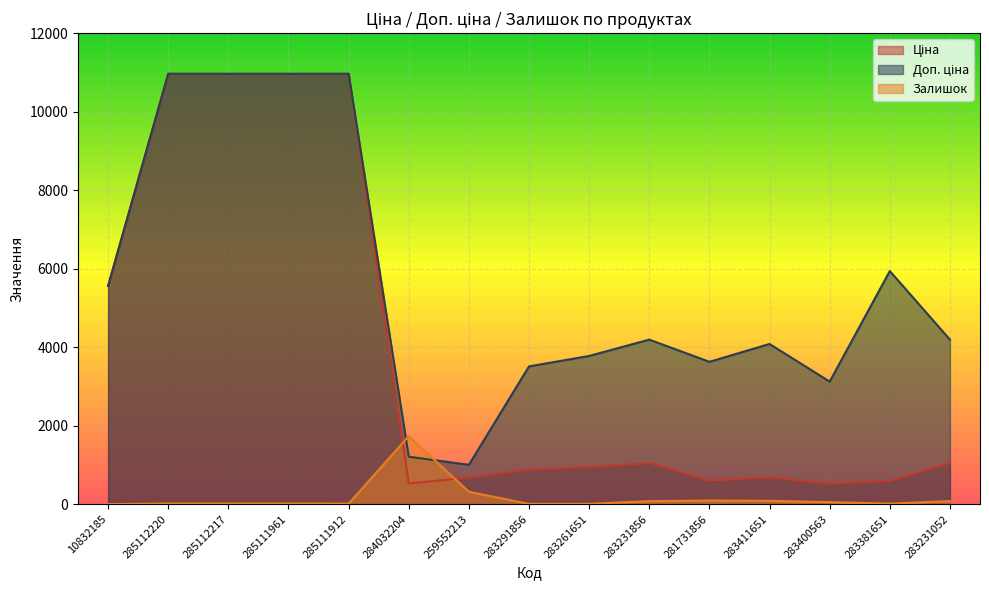

Where is the first local minimum for Ціна?

284032204